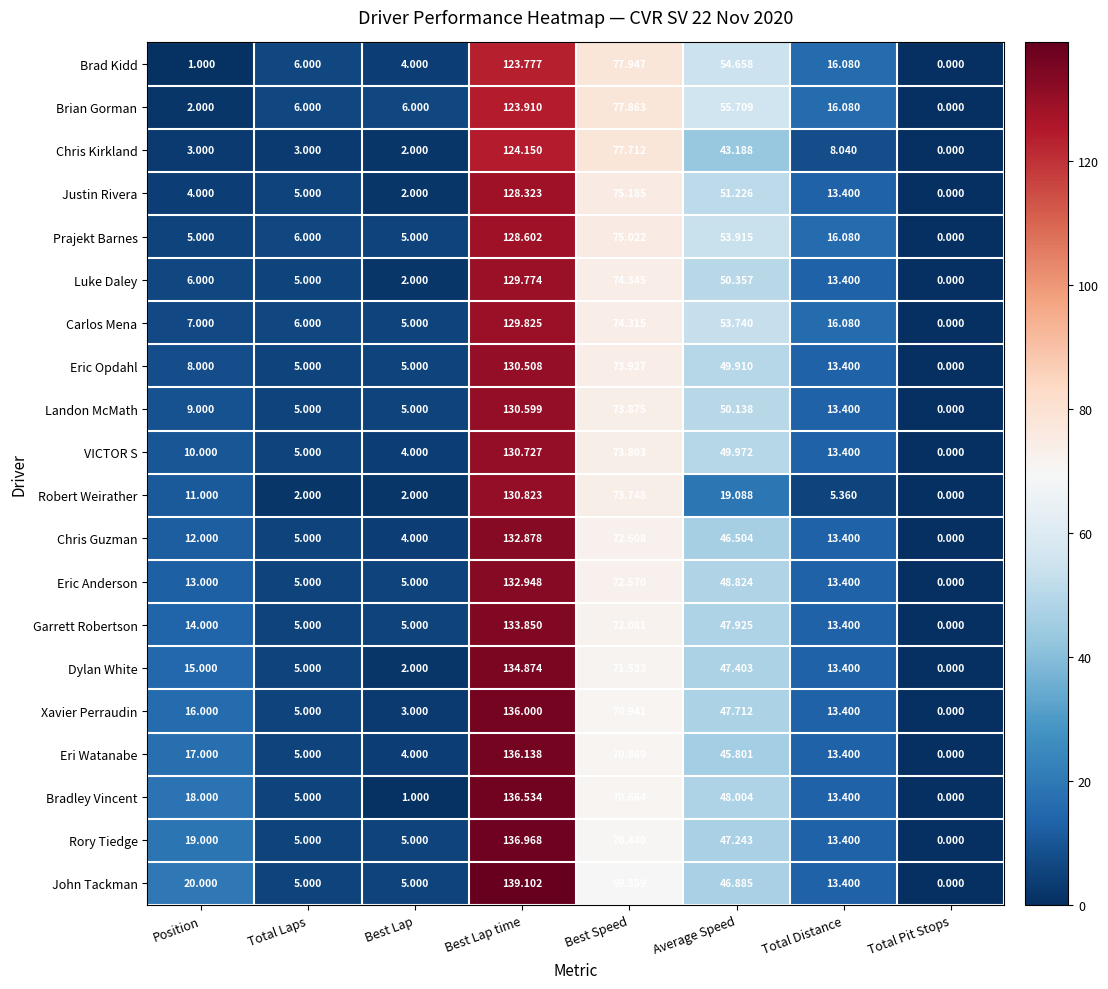

Which series changed the most between Best Speed and Total Distance?

Chris Kirkland